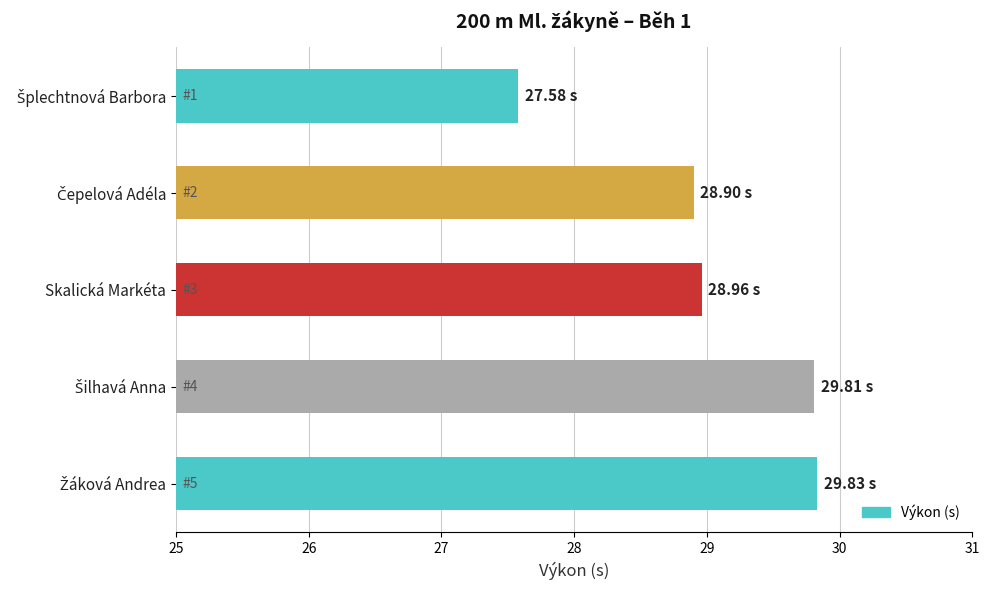

What is the difference between the second highest and minimum values?

2.2